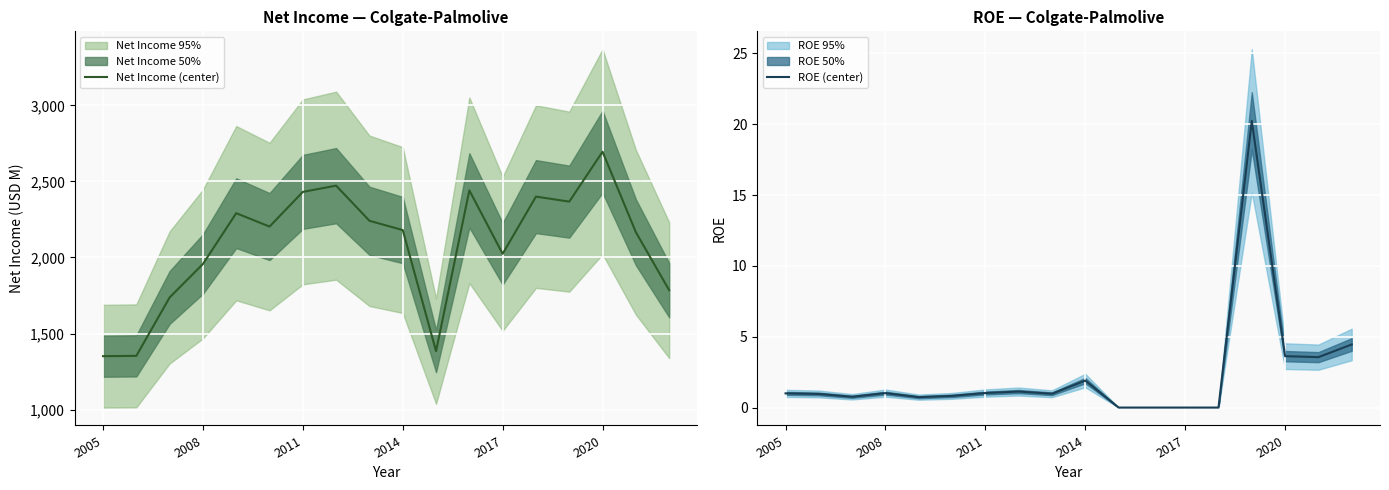

True or false: ROE (center) and Net Income (center) cross at least once.

False